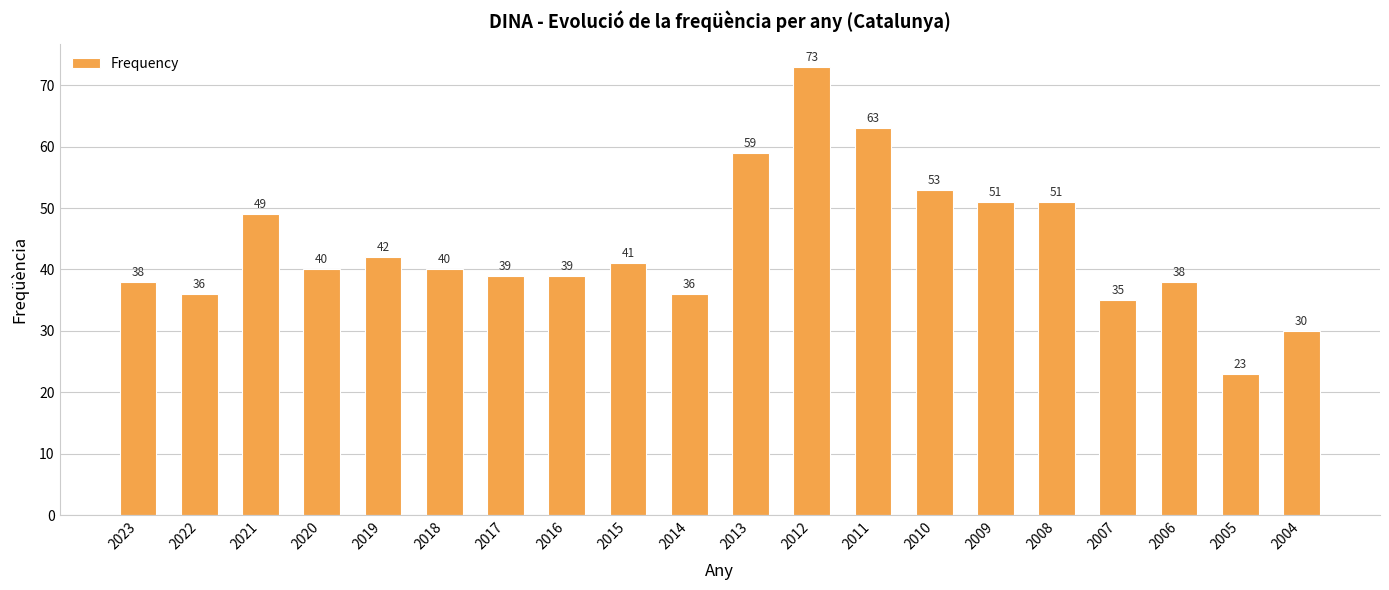

What is the greatest value displayed?

73